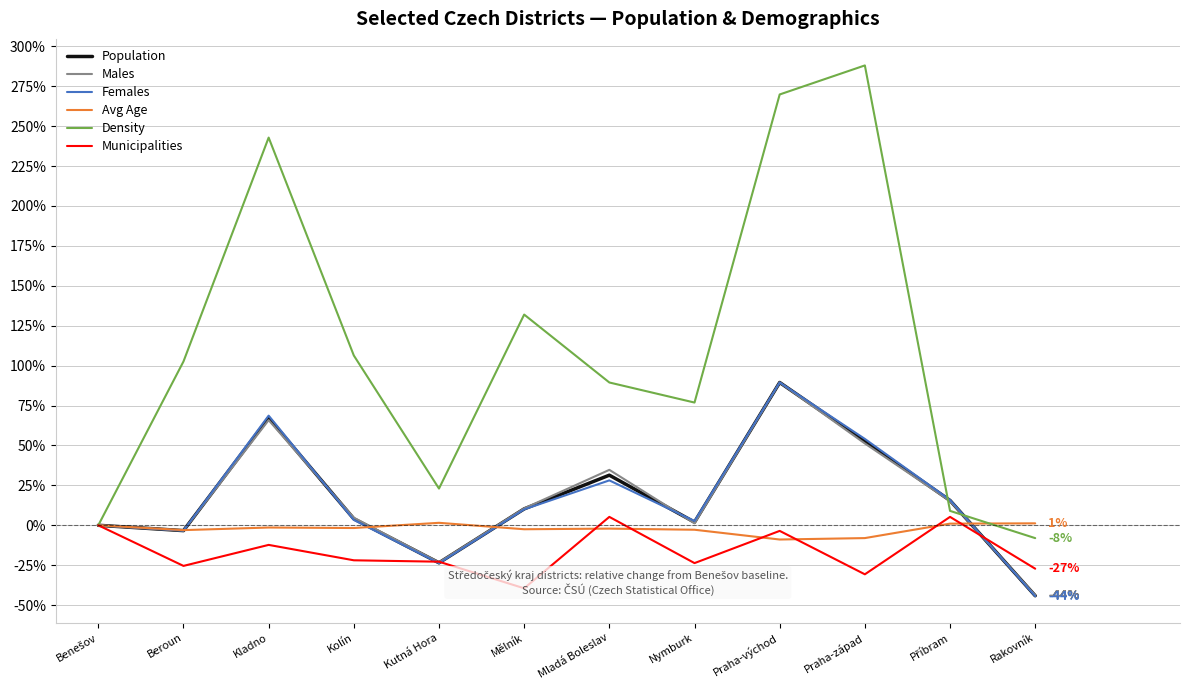

In Density, how many points are higher than both neighbors (excluding endpoints)?

3